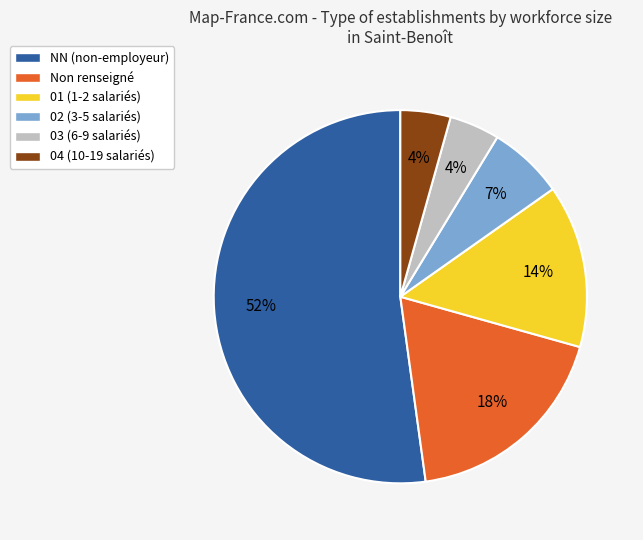

Which has a higher value, Non renseigné or 01 (1-2 salariés)?

Non renseigné